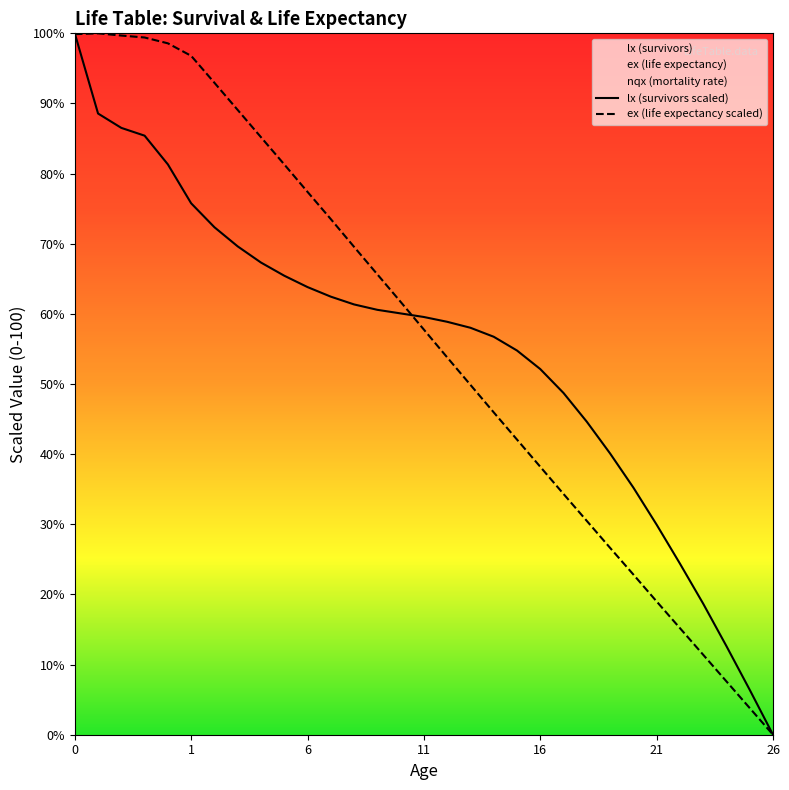

True or false: lx (survivors scaled) has a value of 29.9 at 21.

True